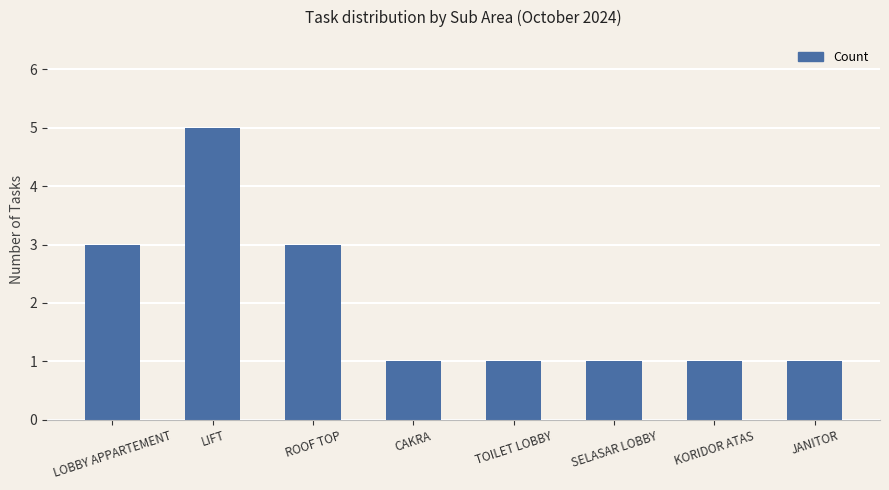

What is the ratio of the value at KORIDOR ATAS to the value at LIFT?

0.2